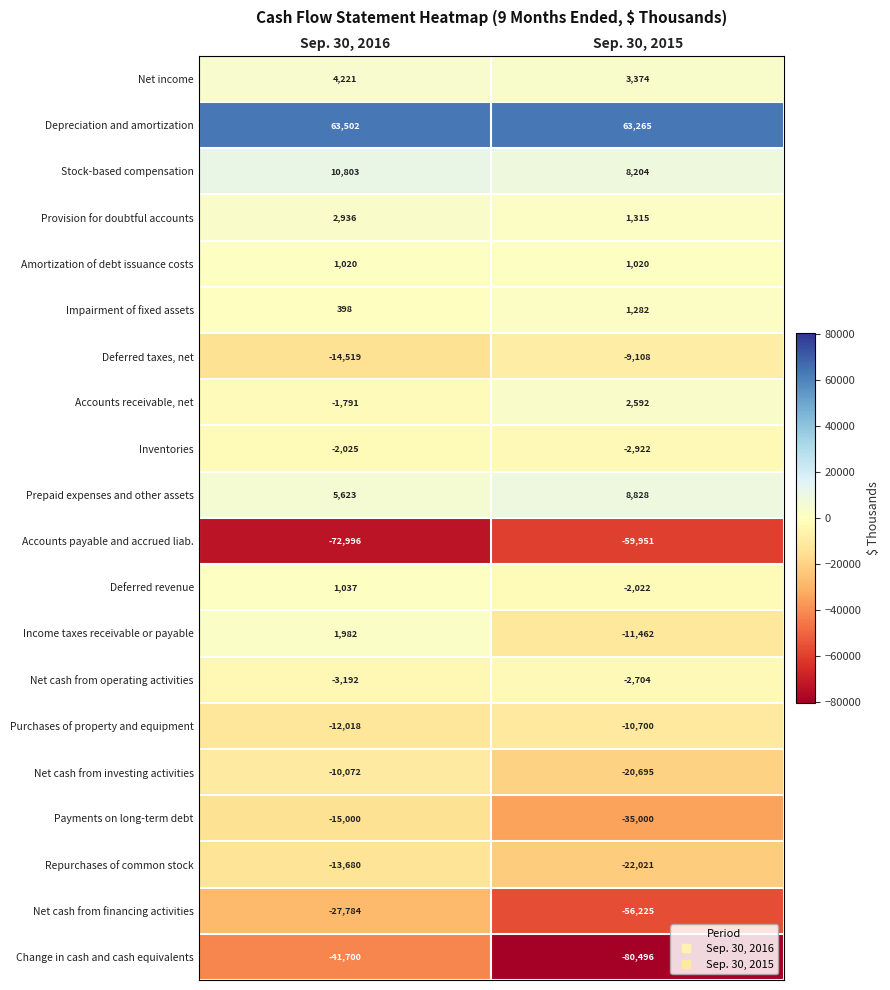

Which series has the widest spread of values?

Change in cash and cash equivalents